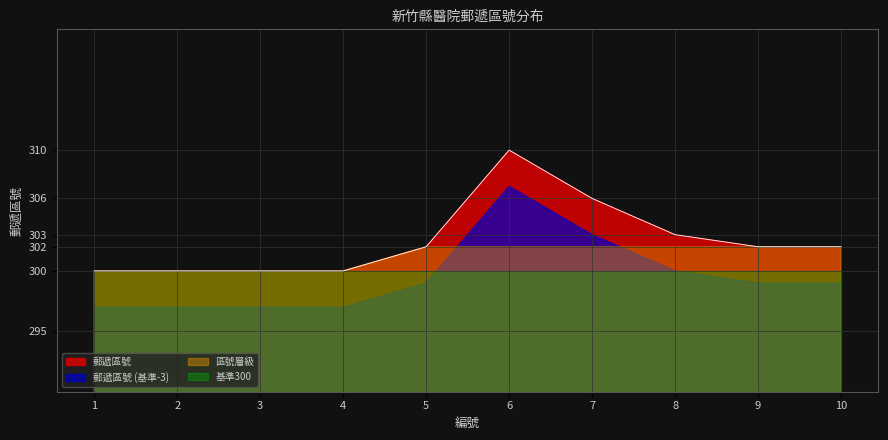

Between 6 and 5, which is larger?

6